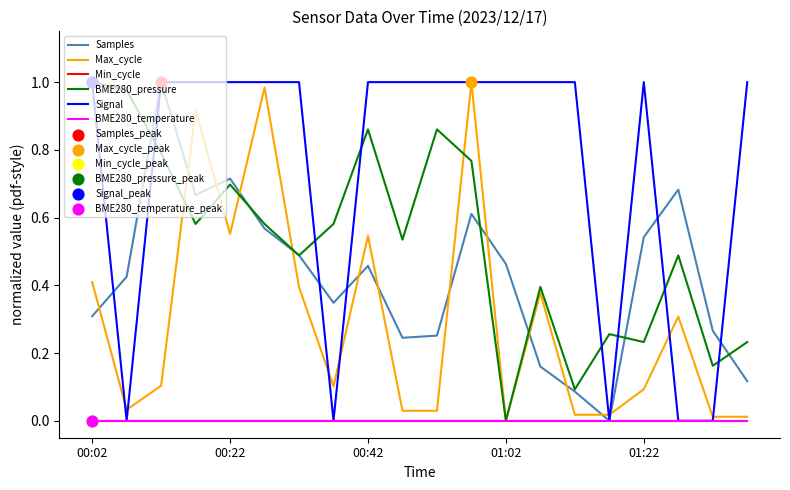

Which series has the largest total across all categories?

Signal